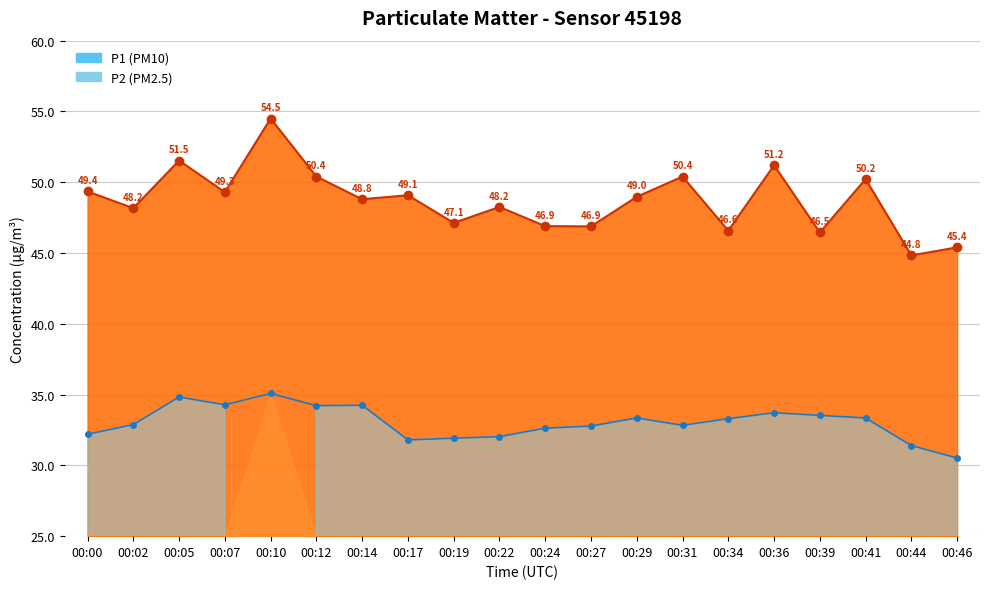

Is it true that P2 equals 11.7 at 00:34?

False